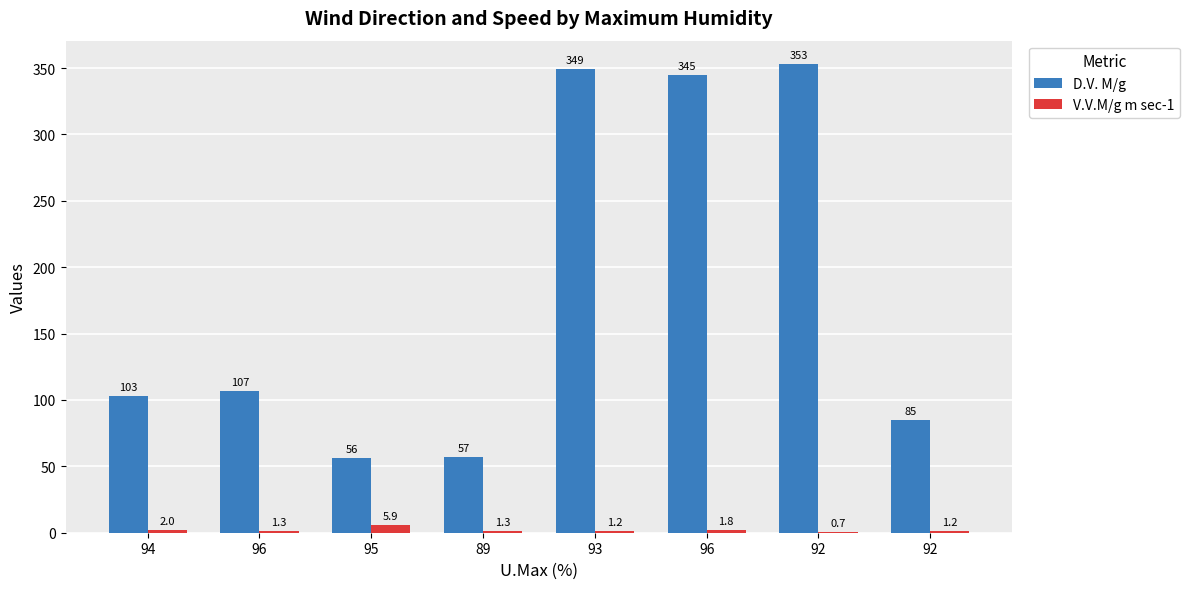

At which label does V.V.M/g m sec-1 reach its peak?

95